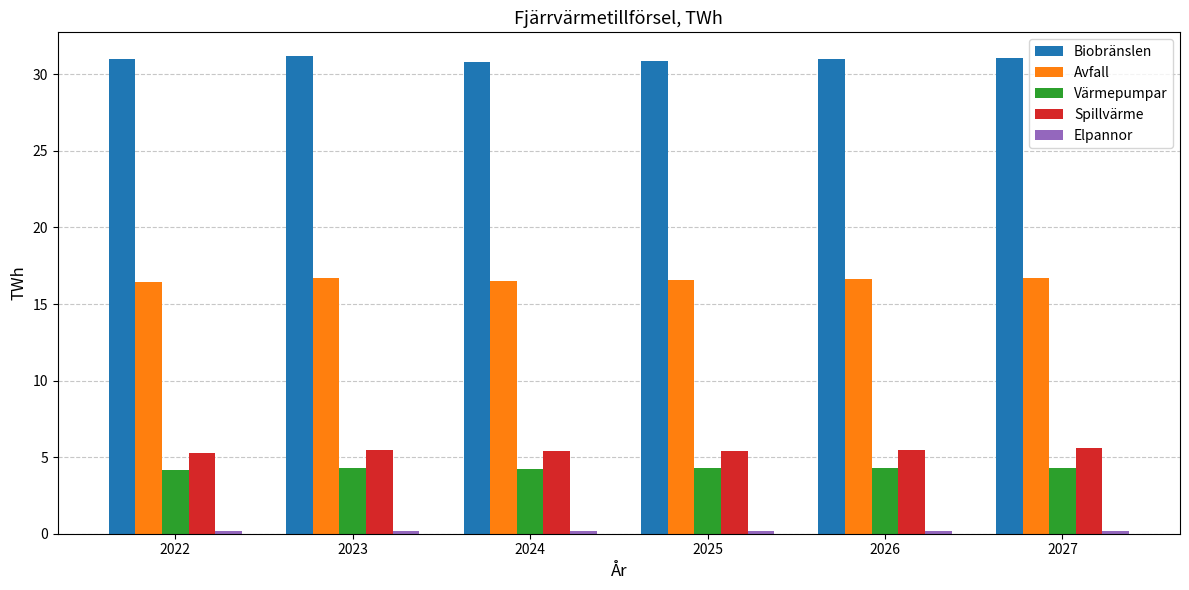

Does the chart contain any negative values?

No